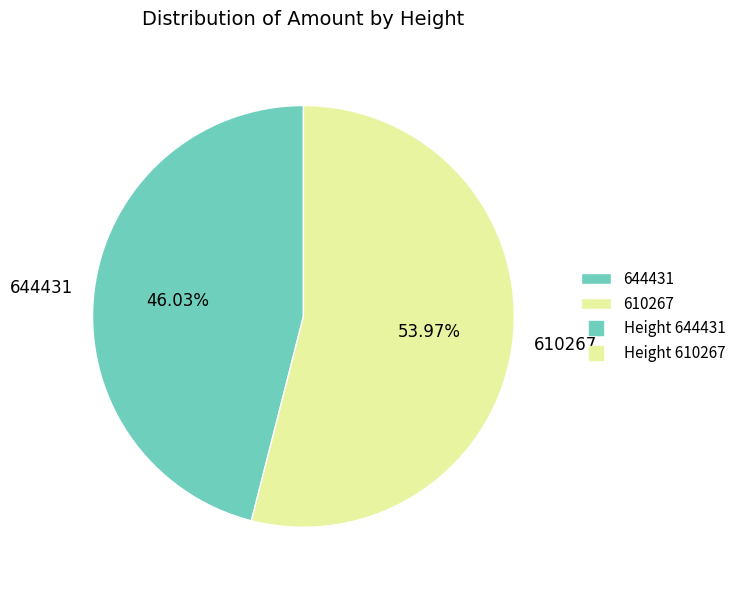

Which slice is the largest?

610267